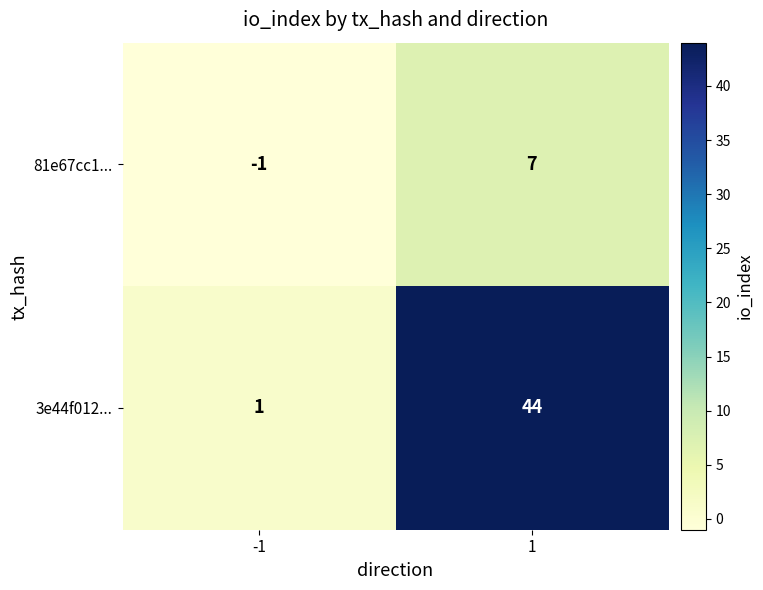

Reading left to right, extract all data points from this chart.

81e67cc1...: -1	7
3e44f012...: 1	44